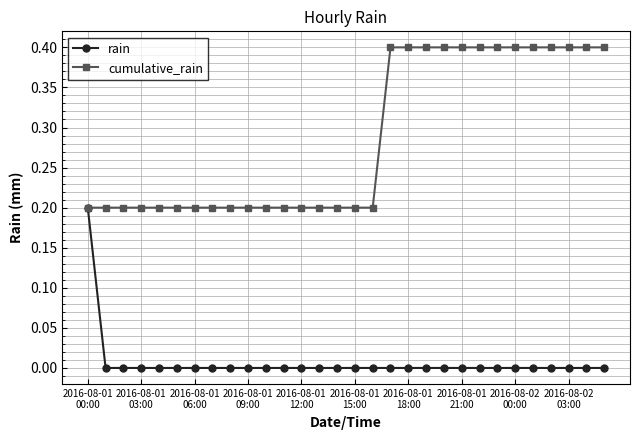

Rank the series by their average value, from lowest to highest.

rain, cumulative_rain